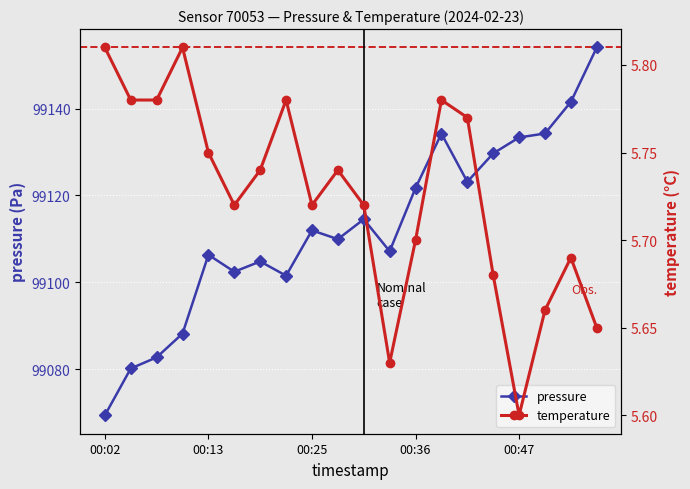

True or false: pressure and temperature intersect in this chart.

False